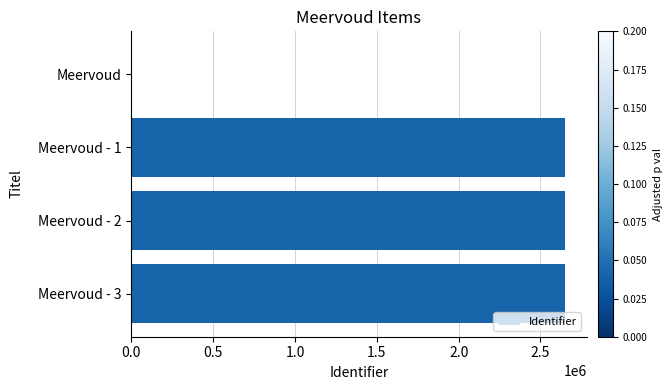

What is the sum of all values?

7949231